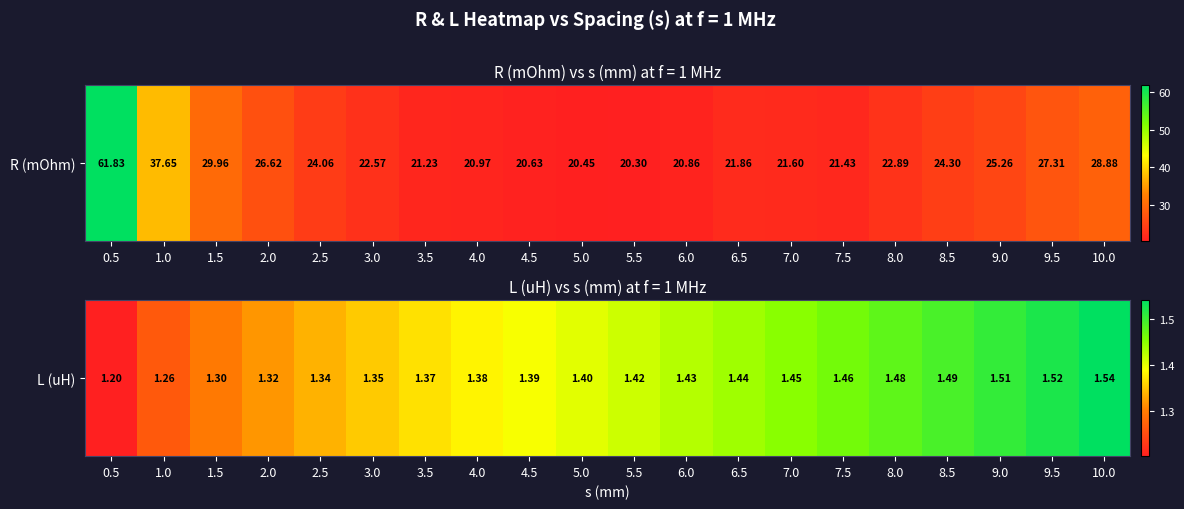

Which category has the highest value across all series?

10.0